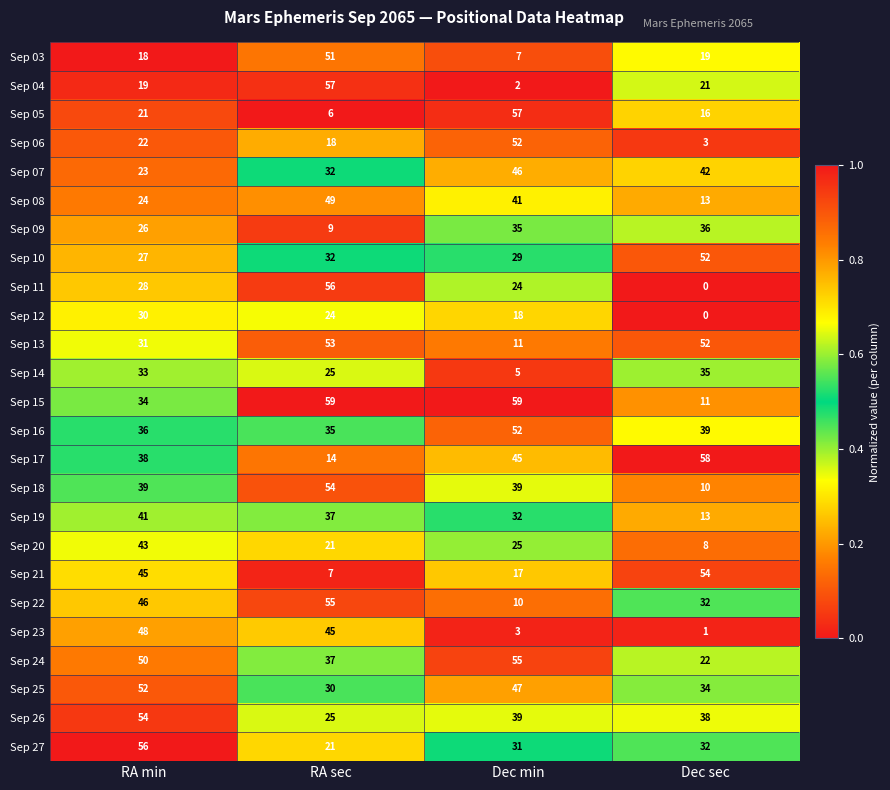

Between RA sec and Dec sec, which series saw the biggest shift?

Sep 11